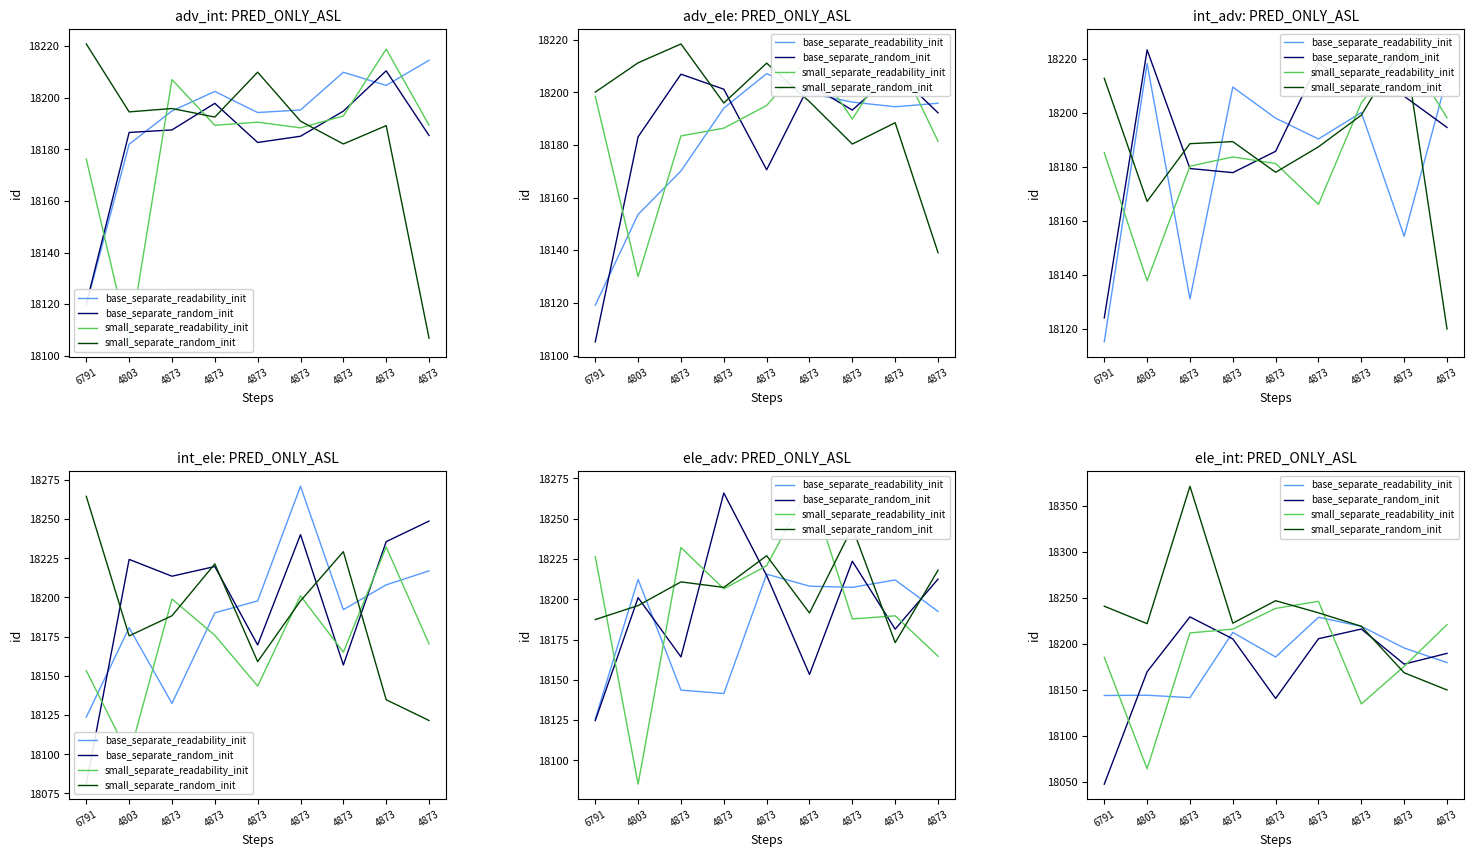

What is the label of the 7th point from the right?

4873